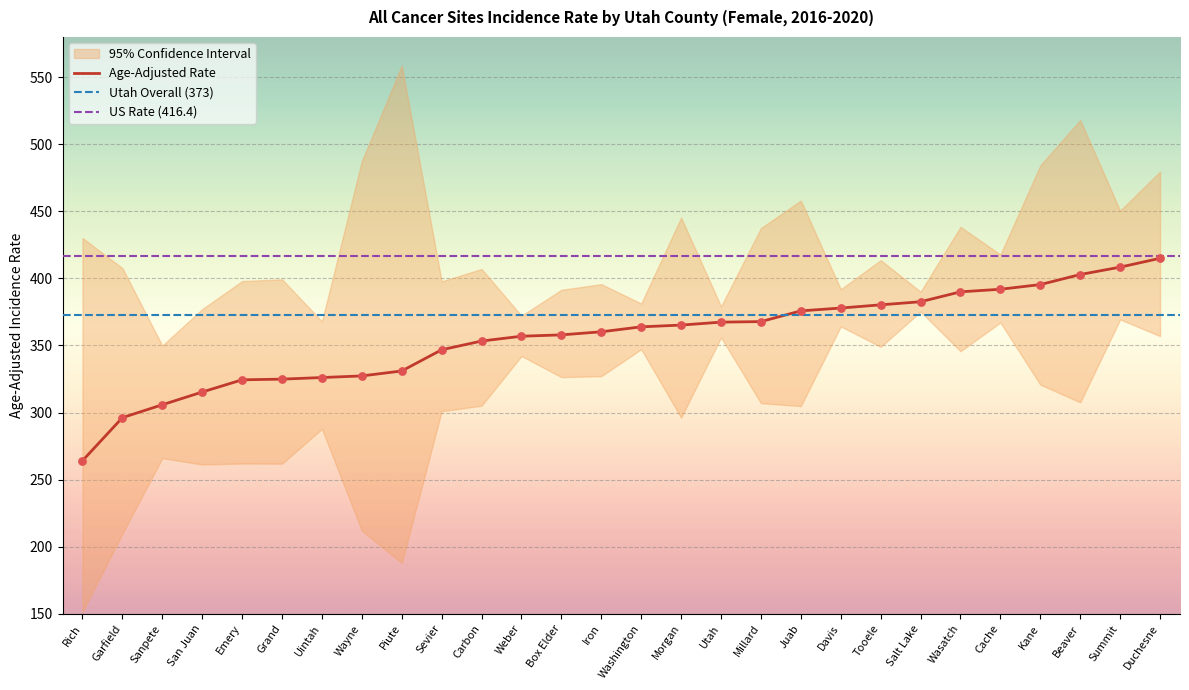

Which series reaches the minimum Y coordinate?

Lower 95% CI